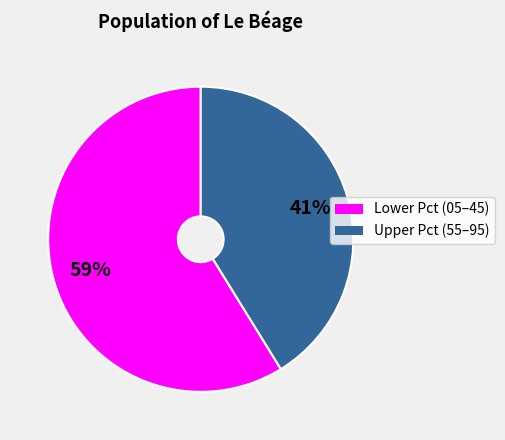

The Lower Pct (05–45) slice represents 72% of the pie. True or false?

False